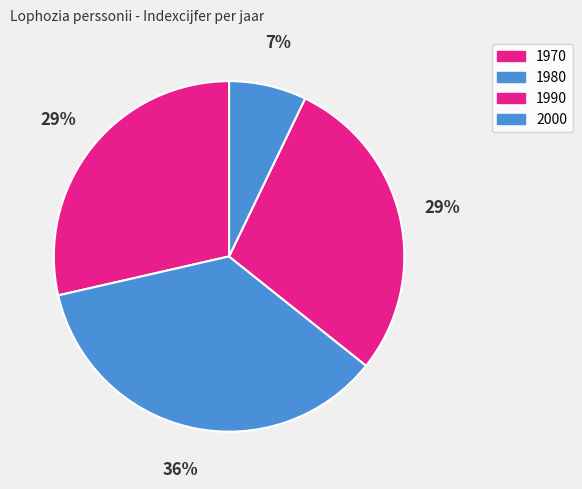

What is the smallest slice in the pie chart?

2000